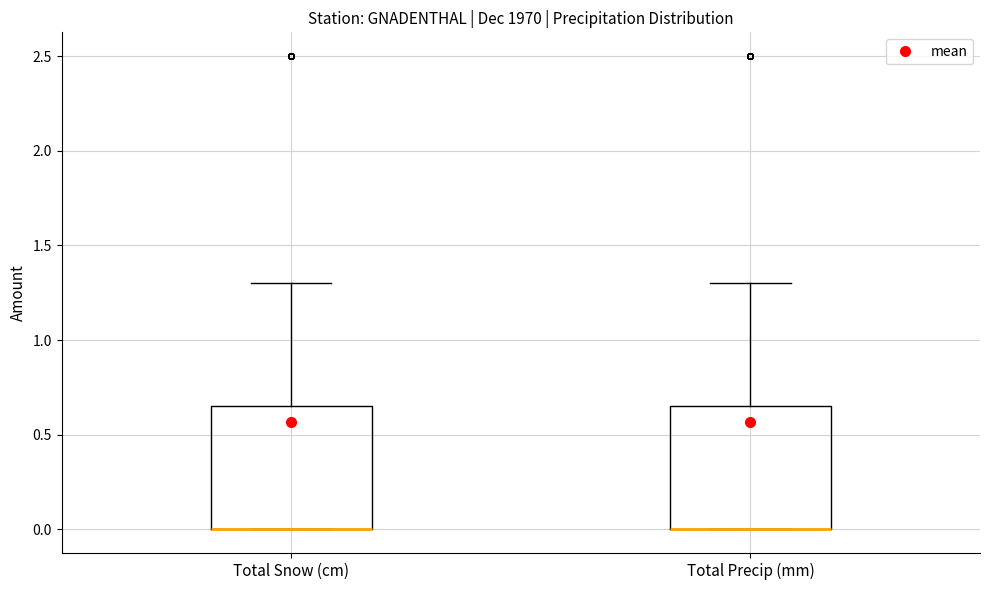

Reading left to right, transcribe this box plot: for each box, give where its median line is, the range the box spans, and where its two whiskers end, as read against the y-axis. The values are not printed on the chart, so give them approximately, as read against the axis.

Total Snow (cm): median 0.00 (drawn on the box's lower edge), box 0.00 to 0.65, whiskers 0.00 to 1.30
Total Precip (mm): median 0.00 (drawn on the box's lower edge), box 0.00 to 0.65, whiskers 0.00 to 1.30